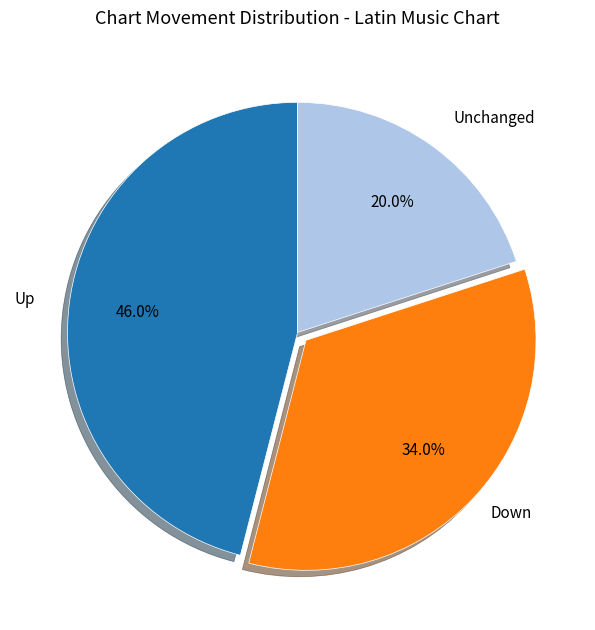

How many slices are in this pie chart?

3